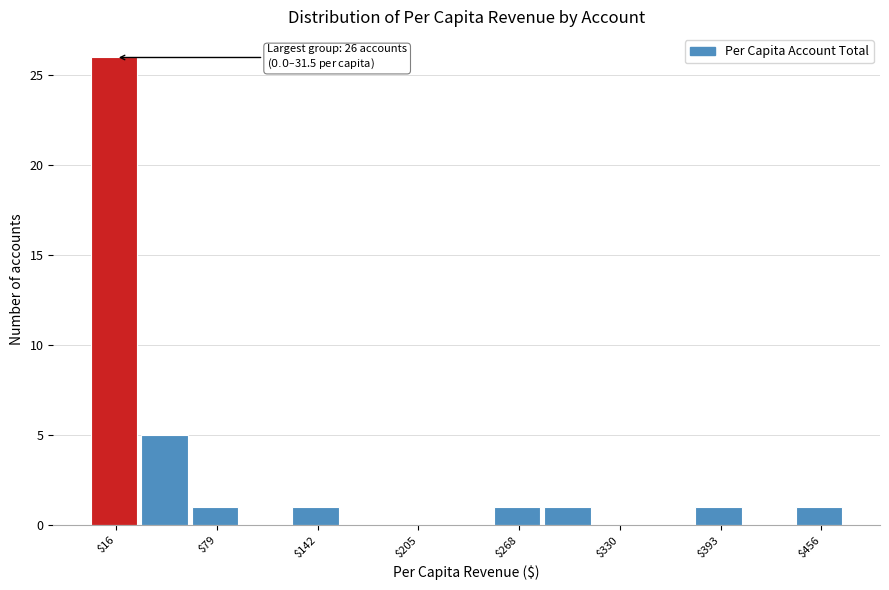

Around what value on the x-axis is the tallest bar? Give the approximate position of its centre, as read against the axis.

10